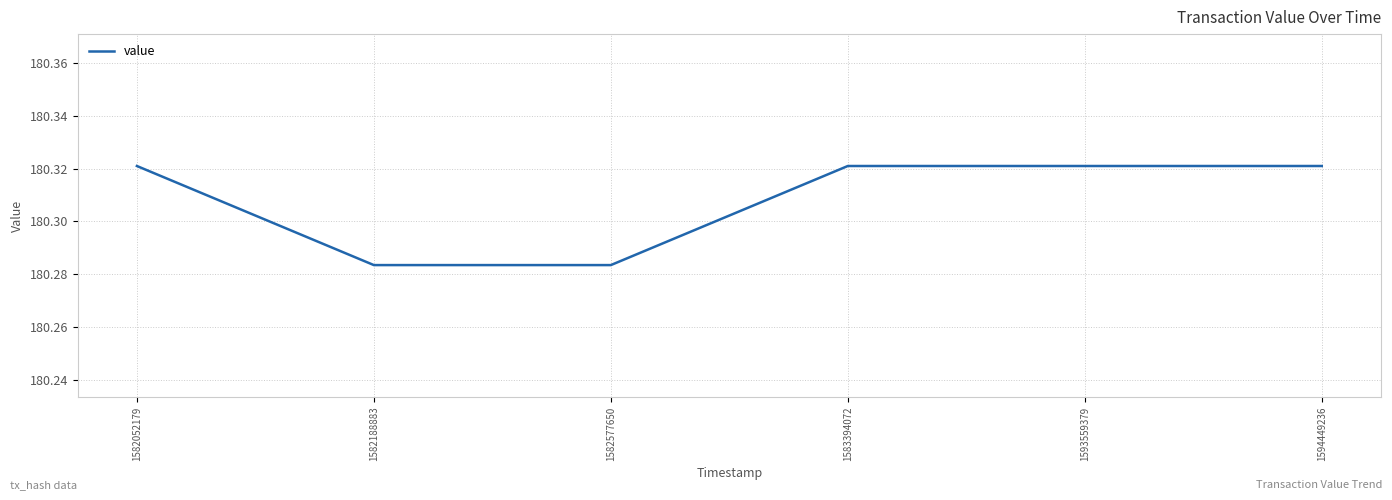

Between 1582052179 and 1582577650, which is larger?

1582052179